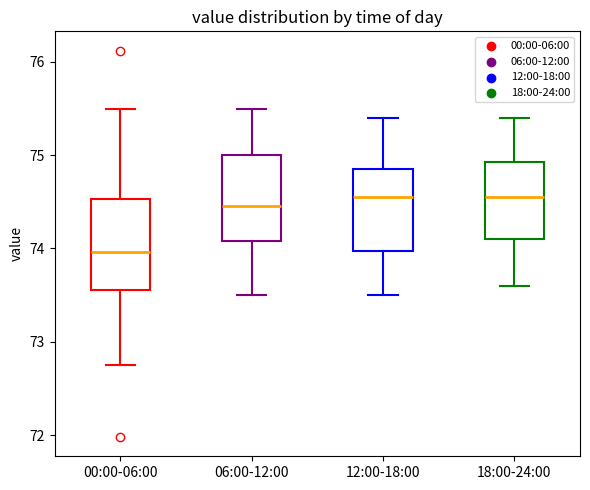

Where is the upper edge of the box for 06:00-12:00 on the y-axis? The values are not printed on the chart, so give them approximately, as read against the axis.

75.0